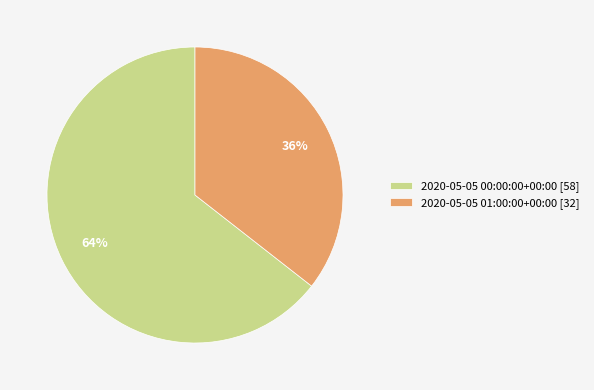

How many slices are in this pie chart?

2